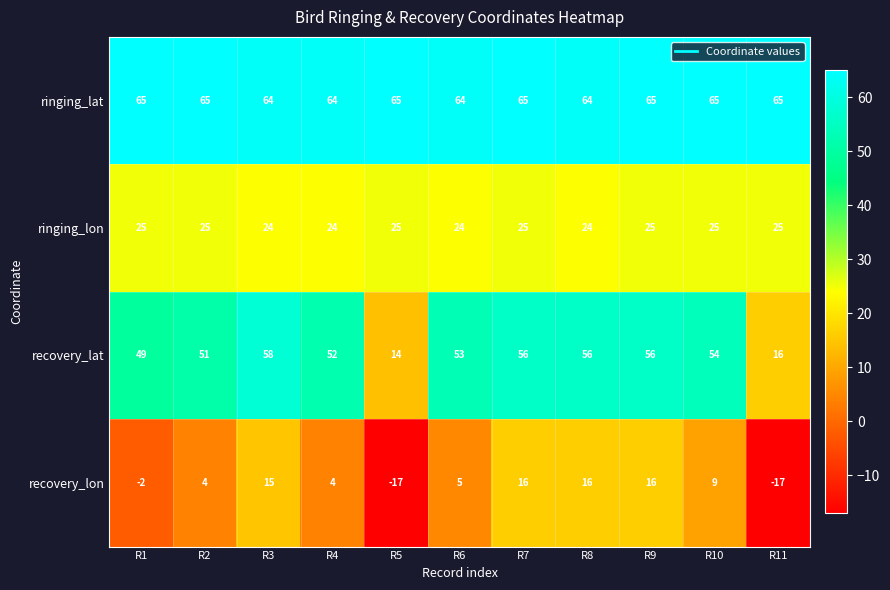

Rank the series by their maximum value, from highest to lowest.

ringing_lat, recovery_lat, ringing_lon, recovery_lon